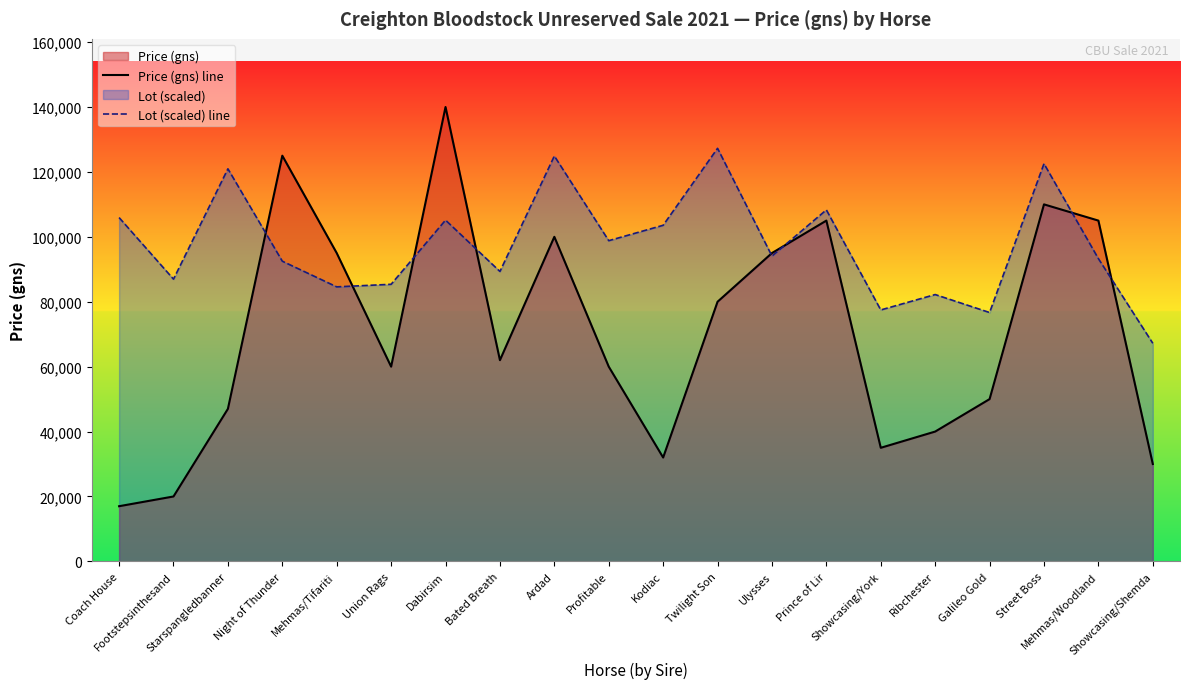

Read the Price (gns) line value at Ribchester.

40000.0